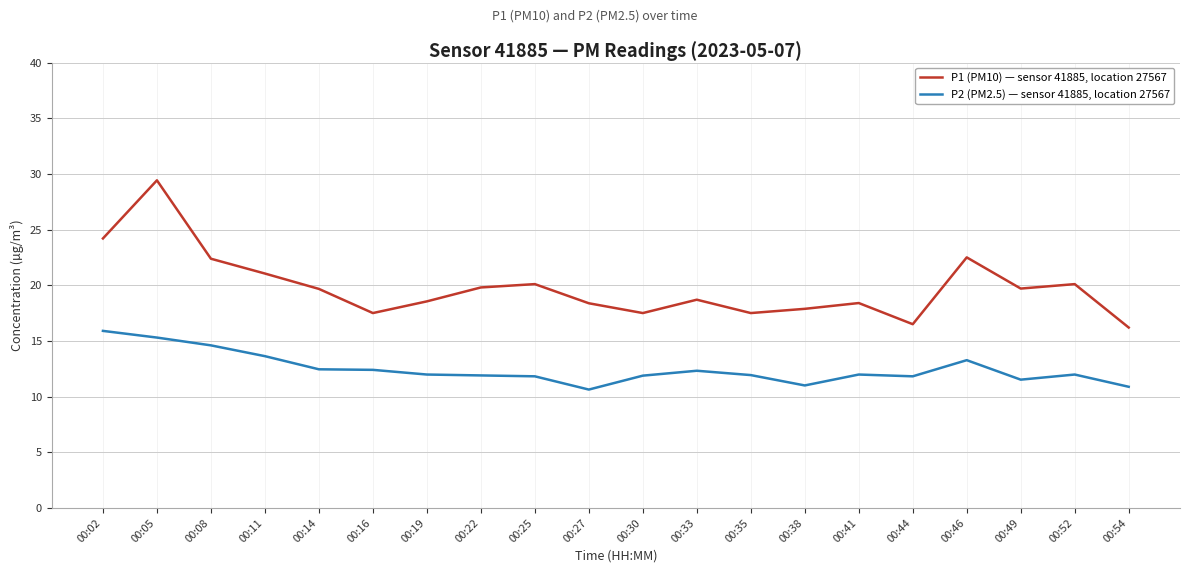

How many lines are shown in the chart?

2